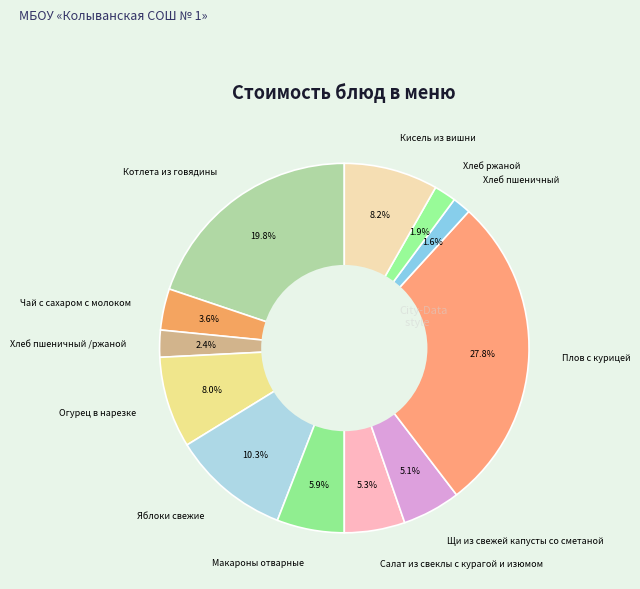

What is the largest slice in the pie chart?

Плов с курицей